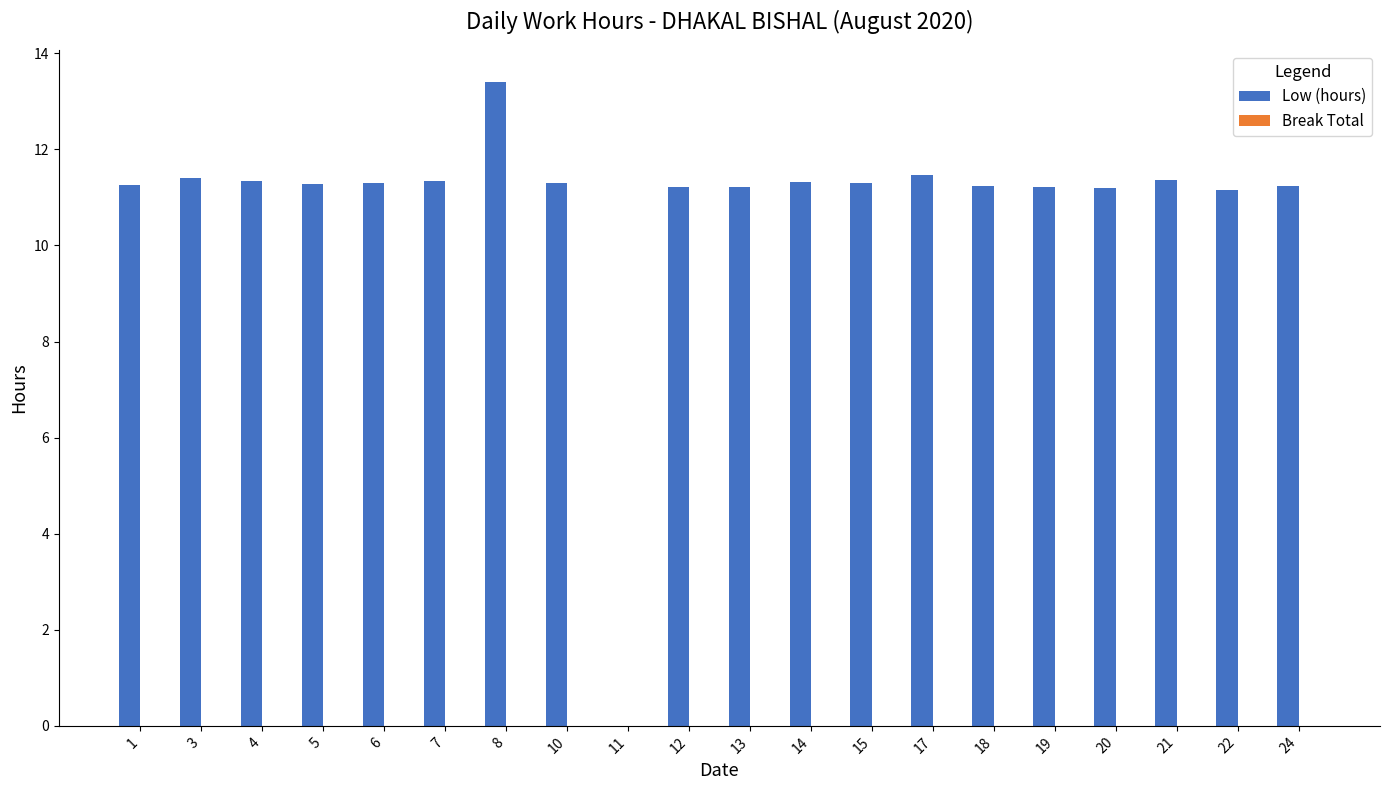

Which label corresponds to the largest value in the chart?

8